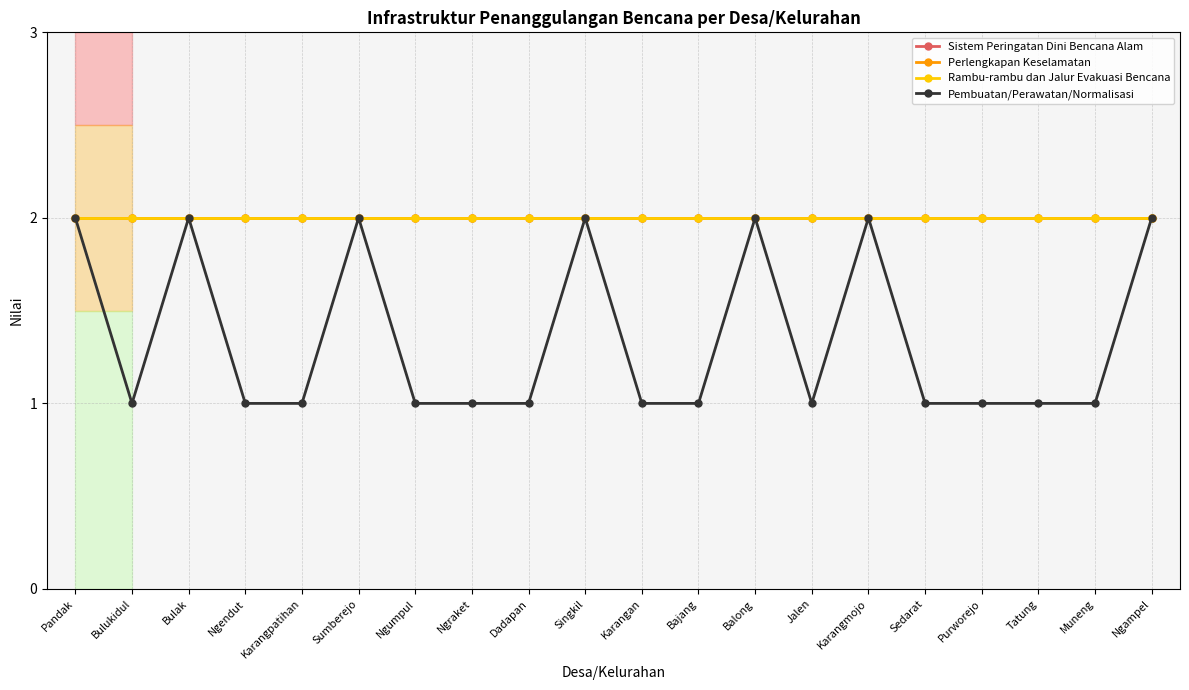

Is this an area chart (filled region under the line)?

No